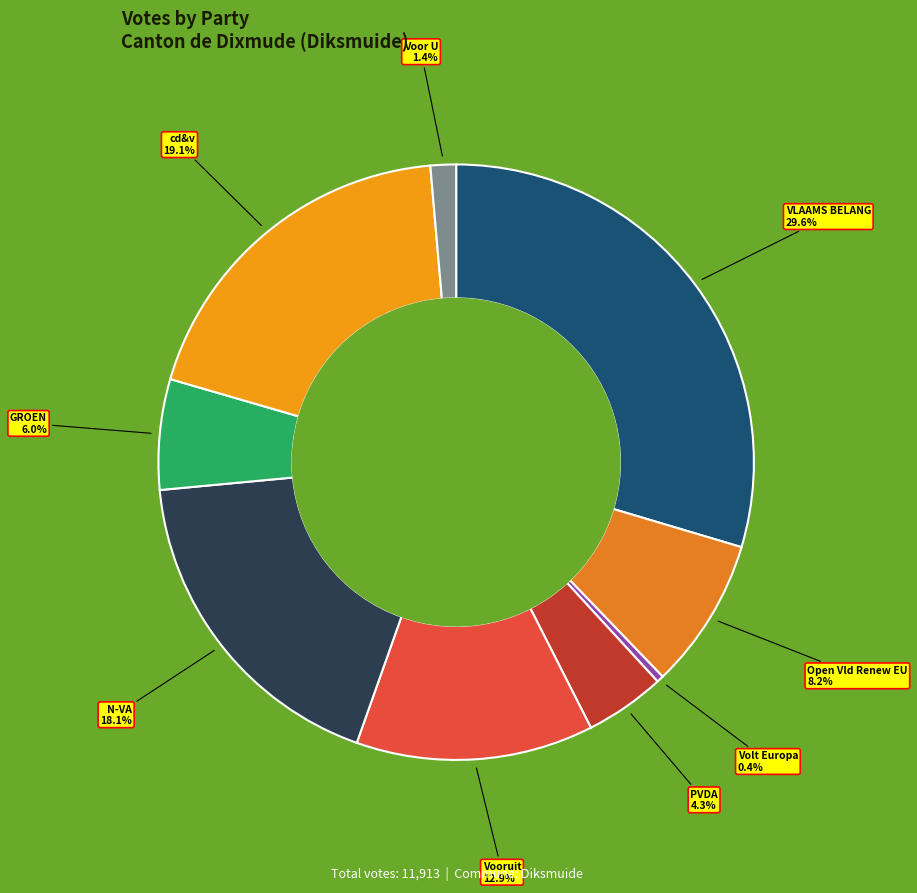

What is the ratio of the value at PVDA to the value at GROEN?

0.7